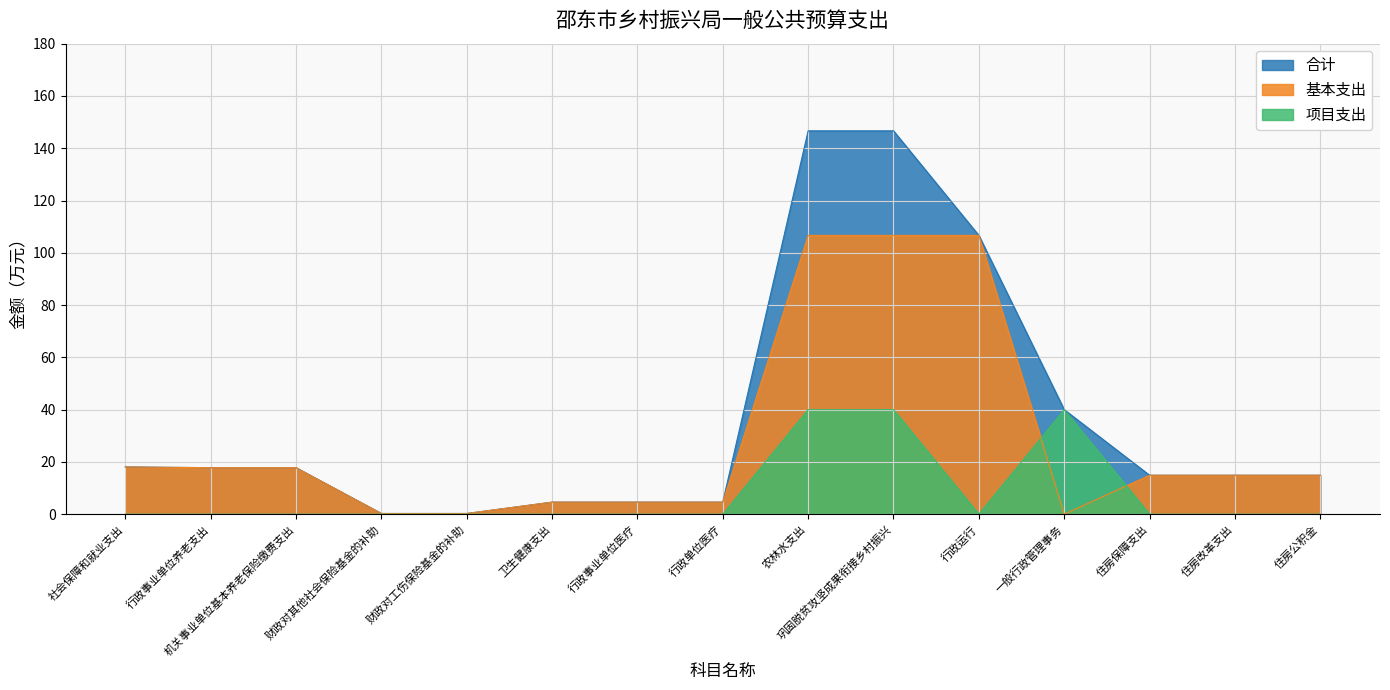

The value of 合计 at 住房公积金 is 7.5. True or false?

False